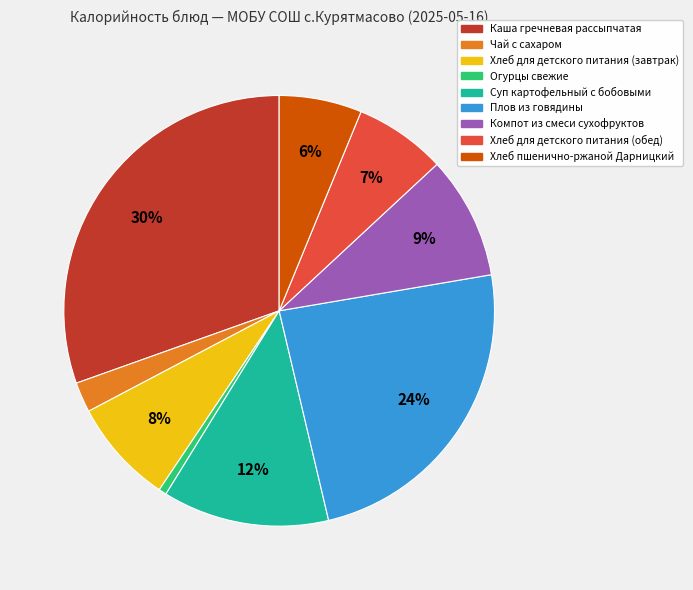

Between Суп картофельный с бобовыми and Хлеб пшенично-ржаной Дарницкий, which is larger?

Суп картофельный с бобовыми